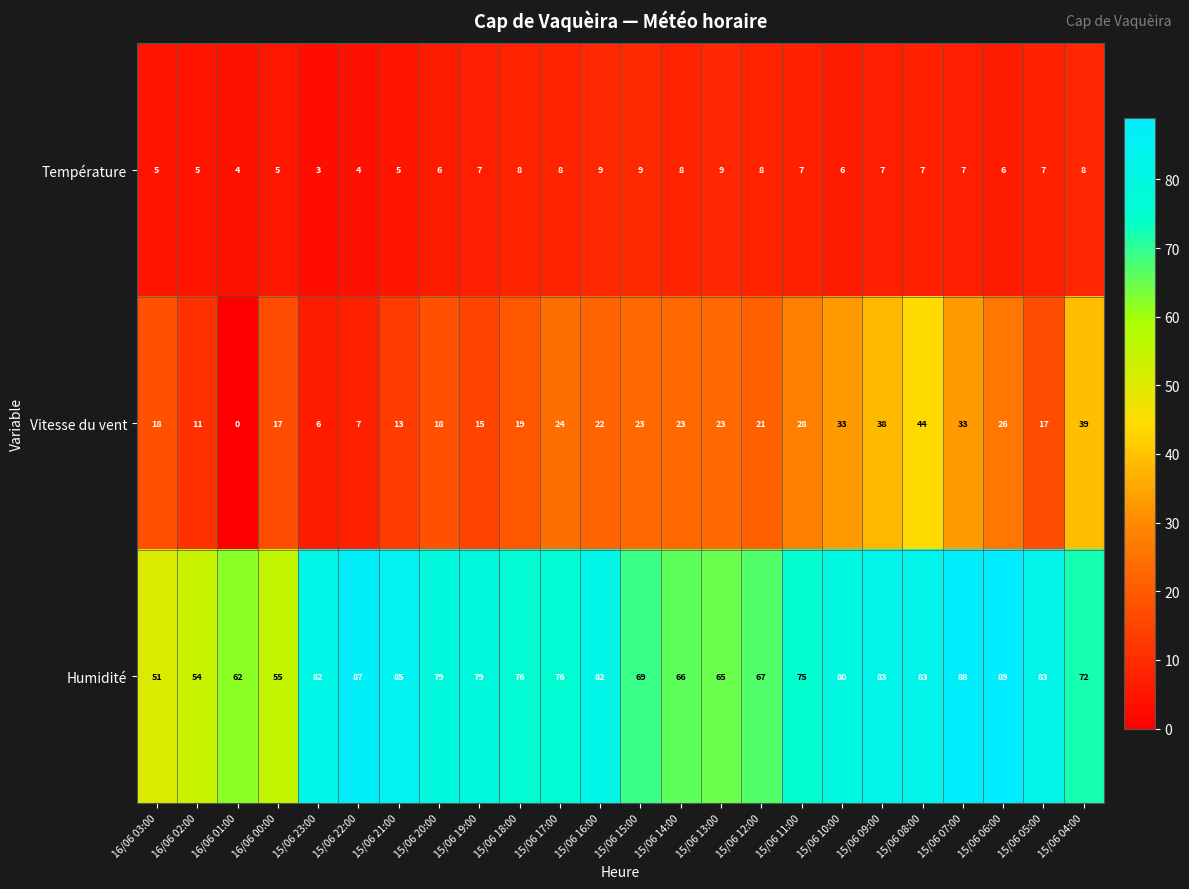

How many data points does each series have?

24